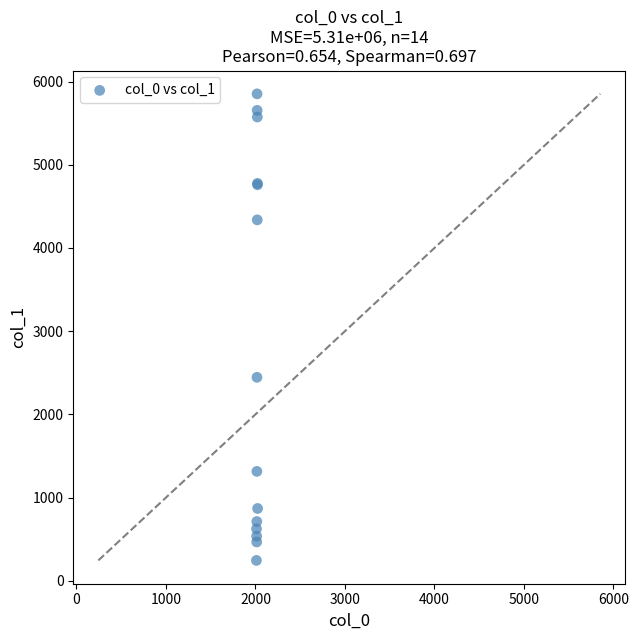

What Y value in the scatter plot is closest to 3048?

2445.5